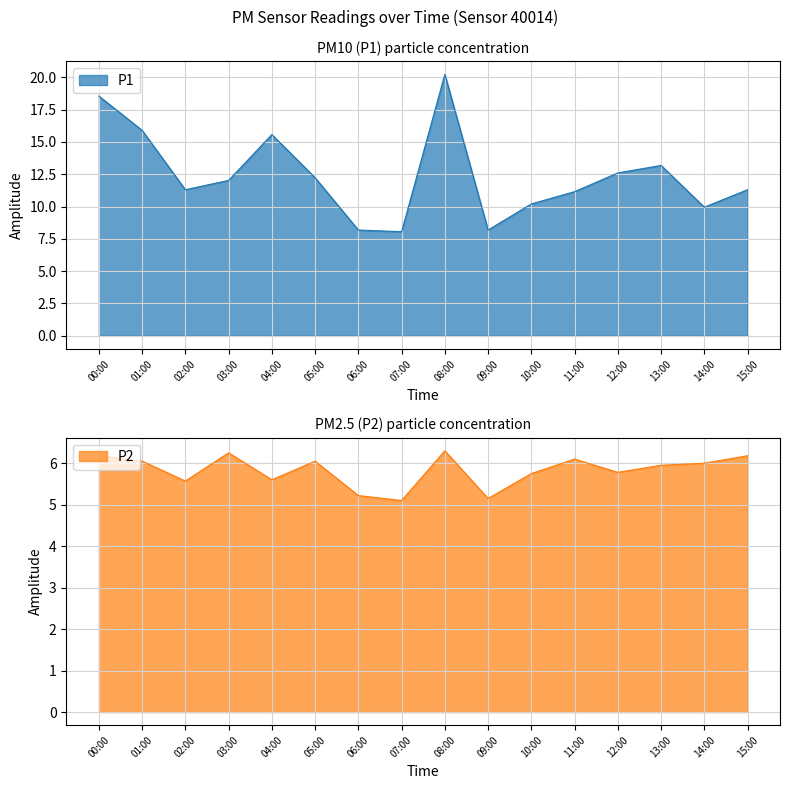

In P2, how many points are lower than both neighbors (excluding endpoints)?

5